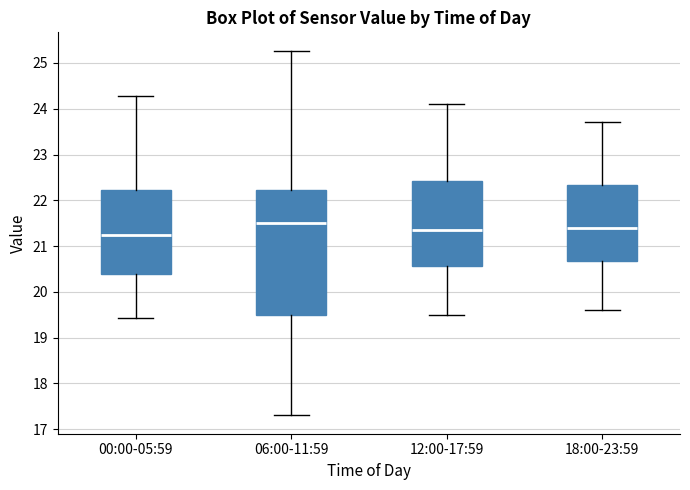

Which box's median line is the highest?

06:00-11:59